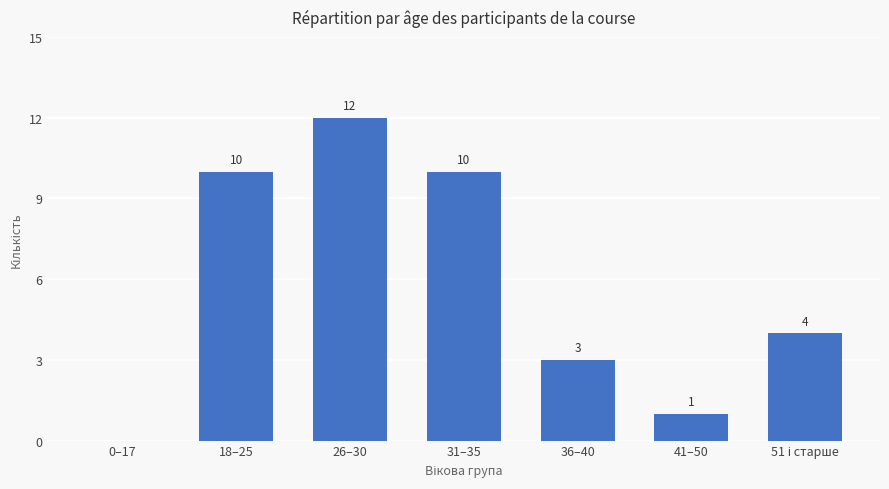

Which label corresponds to the largest value in the chart?

26–30